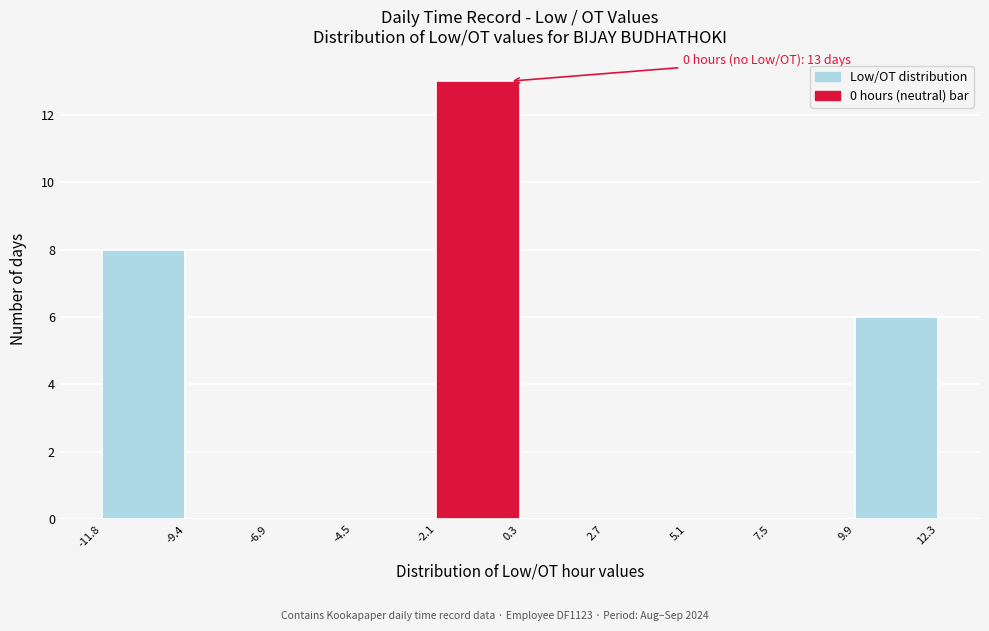

Which range on the x-axis has the tallest bar?

-2.1 to 0.3